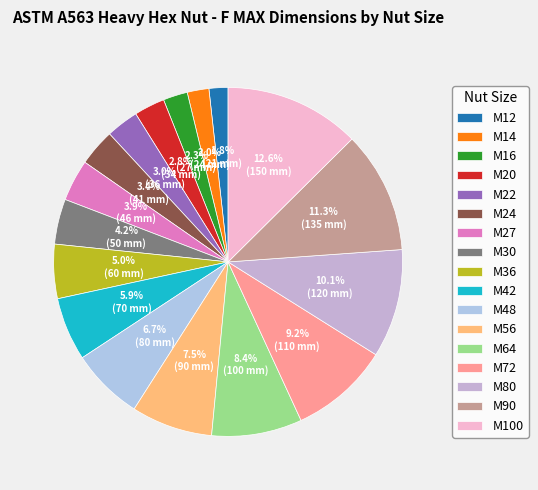

What percentage do M80 and M72 together represent?

19.3%